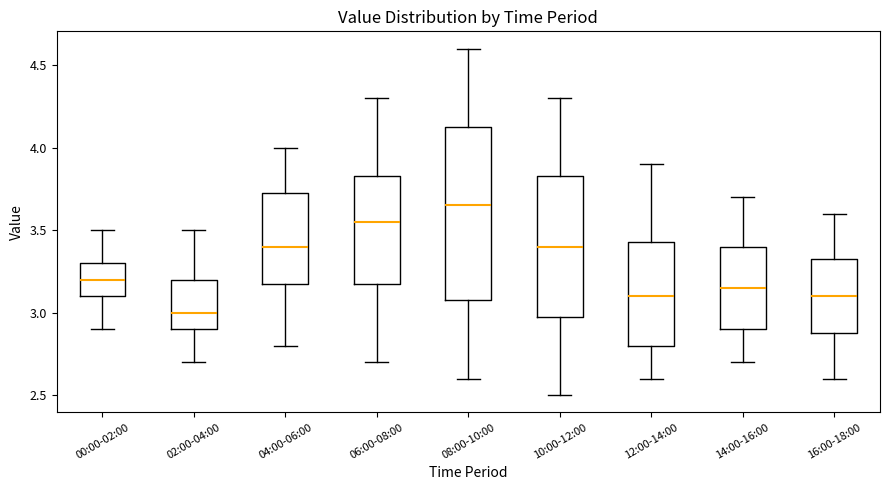

Where does the lower whisker of the box for 04:00-06:00 end on the y-axis? The values are not printed on the chart, so give them approximately, as read against the axis.

2.80